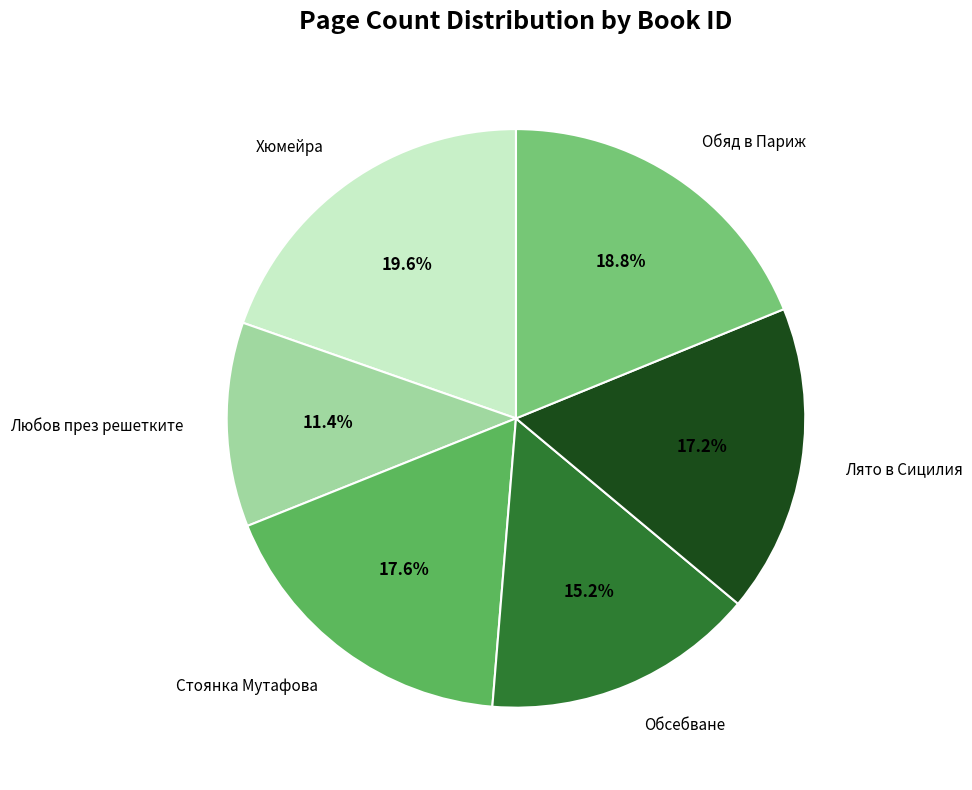

Which category has the smallest portion of the pie?

Любов през решетките